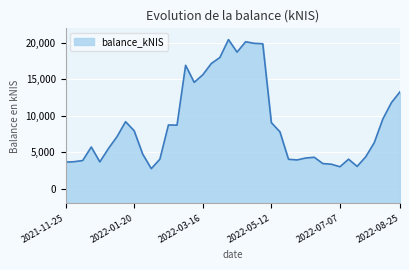

What is the smallest value displayed?

2759.1